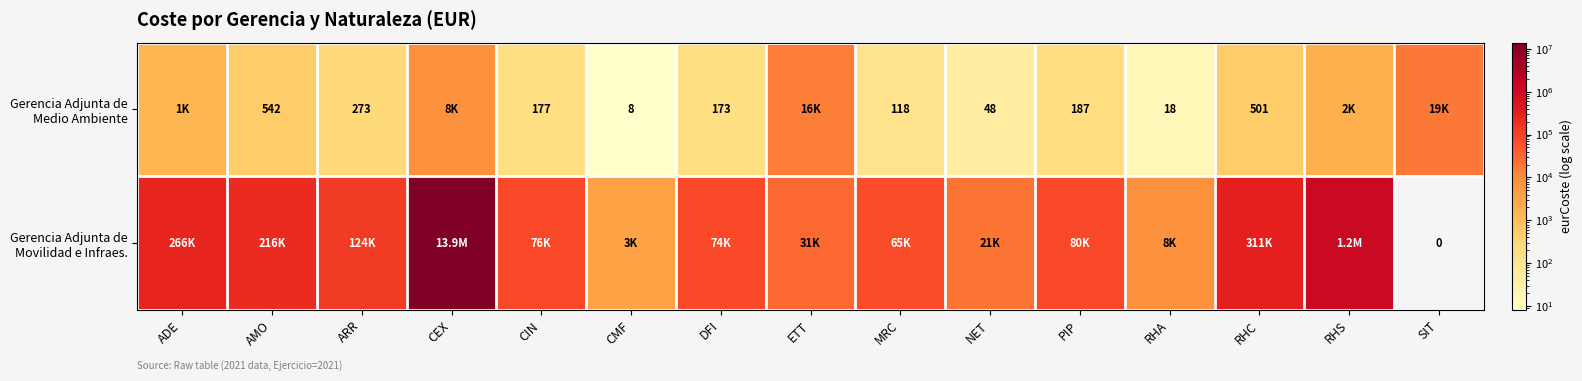

True or false: Gerencia Adjunta de Movilidad e Infraes. has a value of 79613.9 at PIP.

True